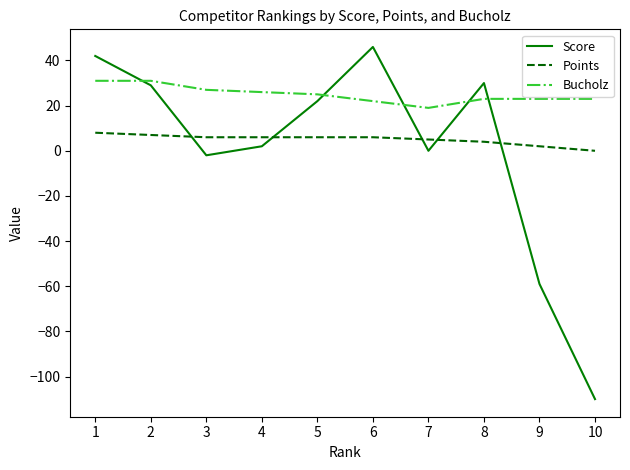

What is the difference between the second highest and minimum values in the Bucholz series?

12